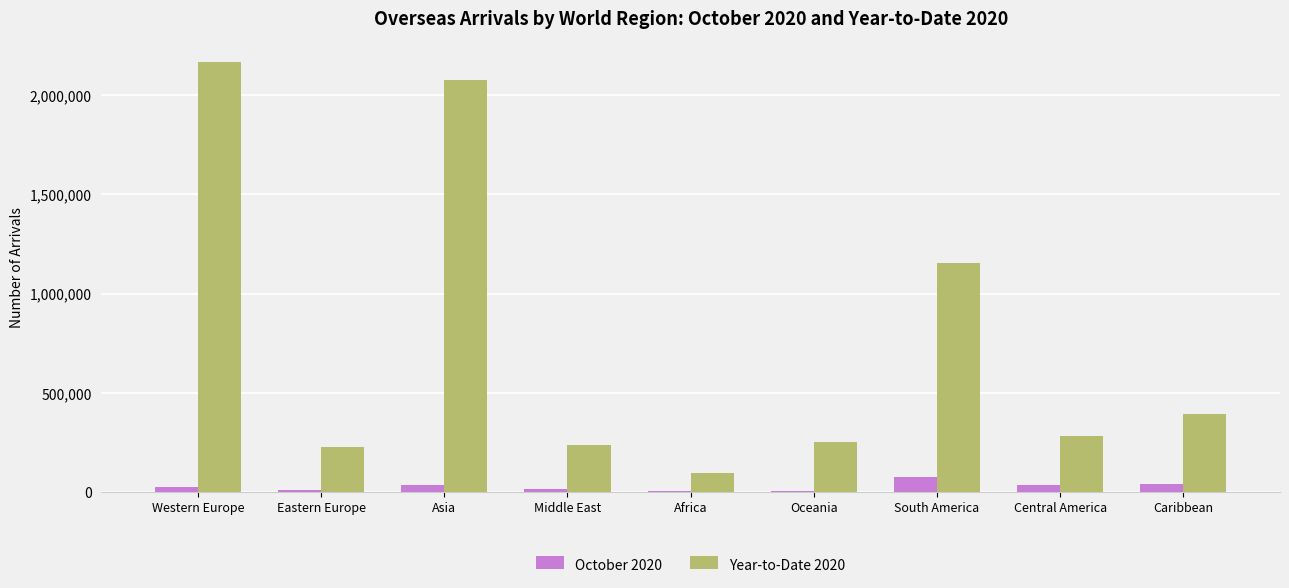

What are all the series names shown in the legend?

October 2020, Year-to-Date 2020